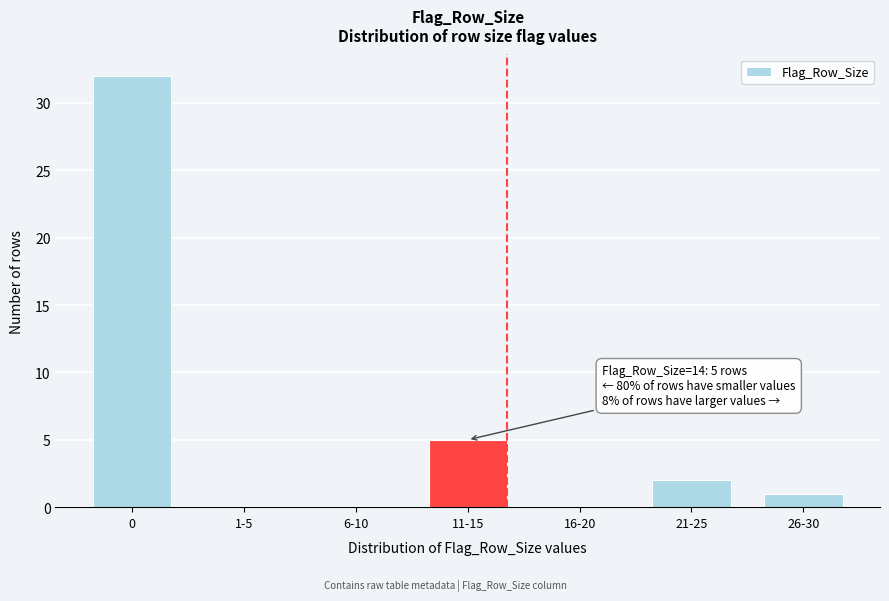

Reading right to left, what are all the values shown in this chart?

26-30=1	21-25=2	16-20=0	11-15=5	6-10=0	1-5=0	0=32